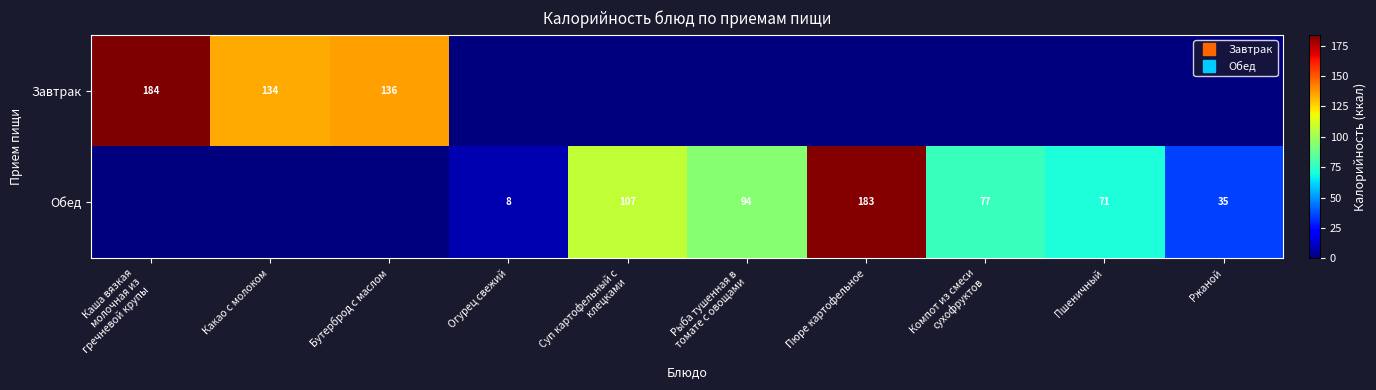

Which label corresponds to the largest value in the chart?

Каша вязкая
молочная из
гречневой крупы